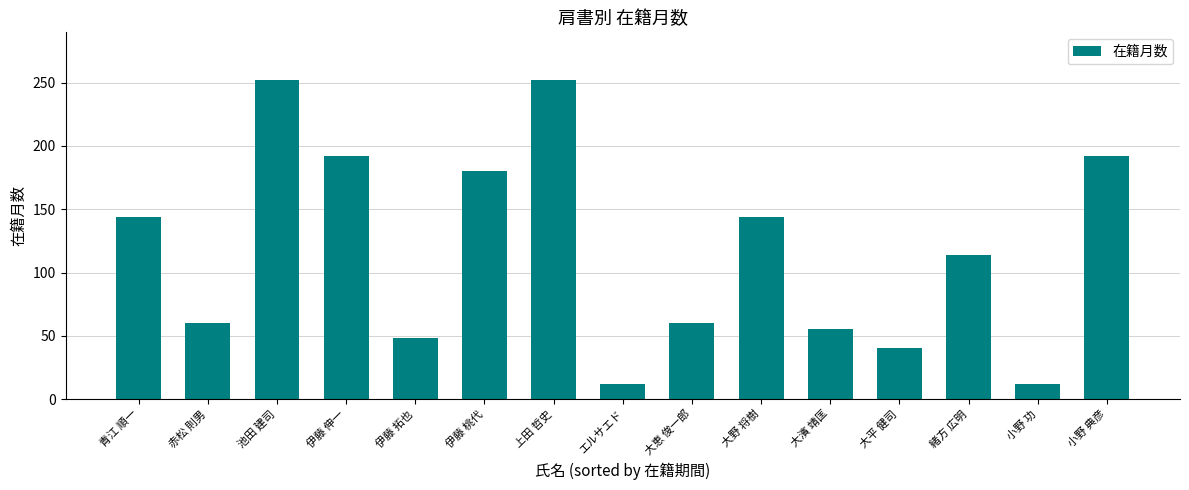

What is the smallest value displayed?

12